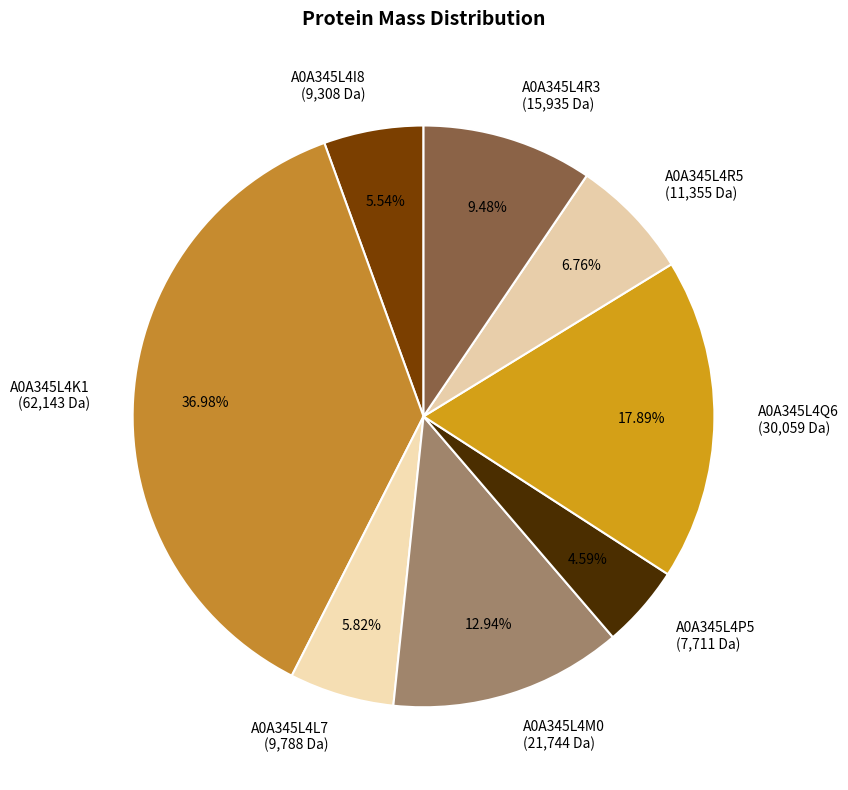

What is the ratio of the value at A0A345L4P5 (7,711 Da) to the value at A0A345L4R3 (15,935 Da)?

0.5